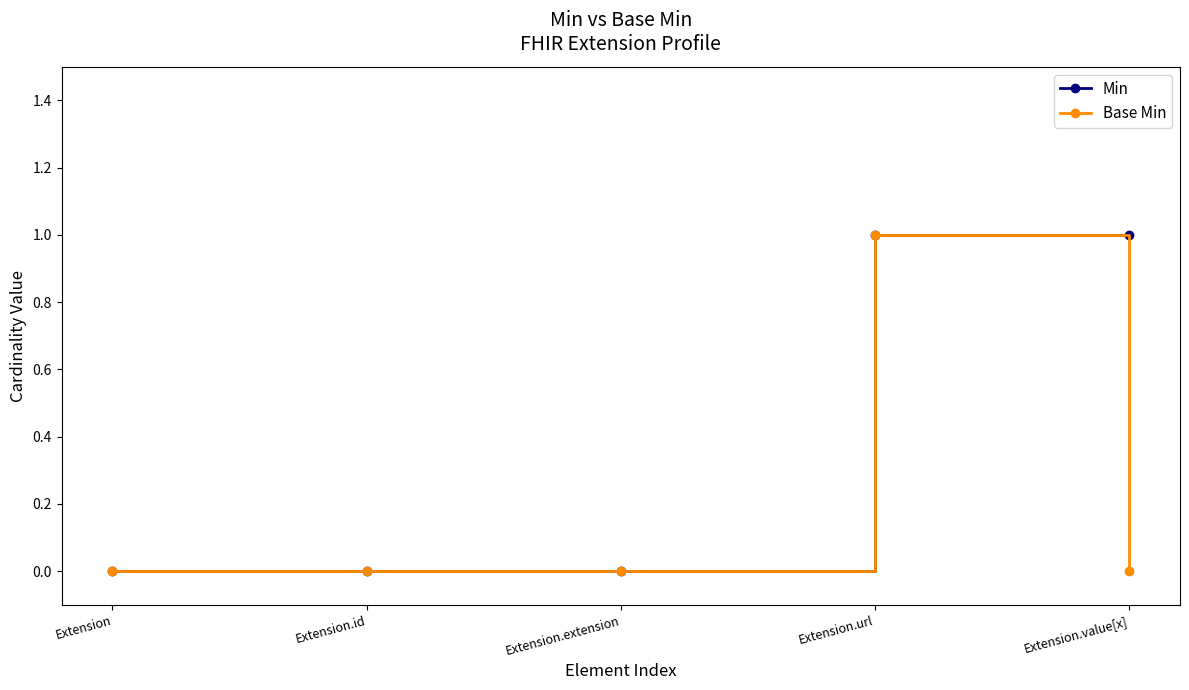

Which series has the largest total across all categories?

Min